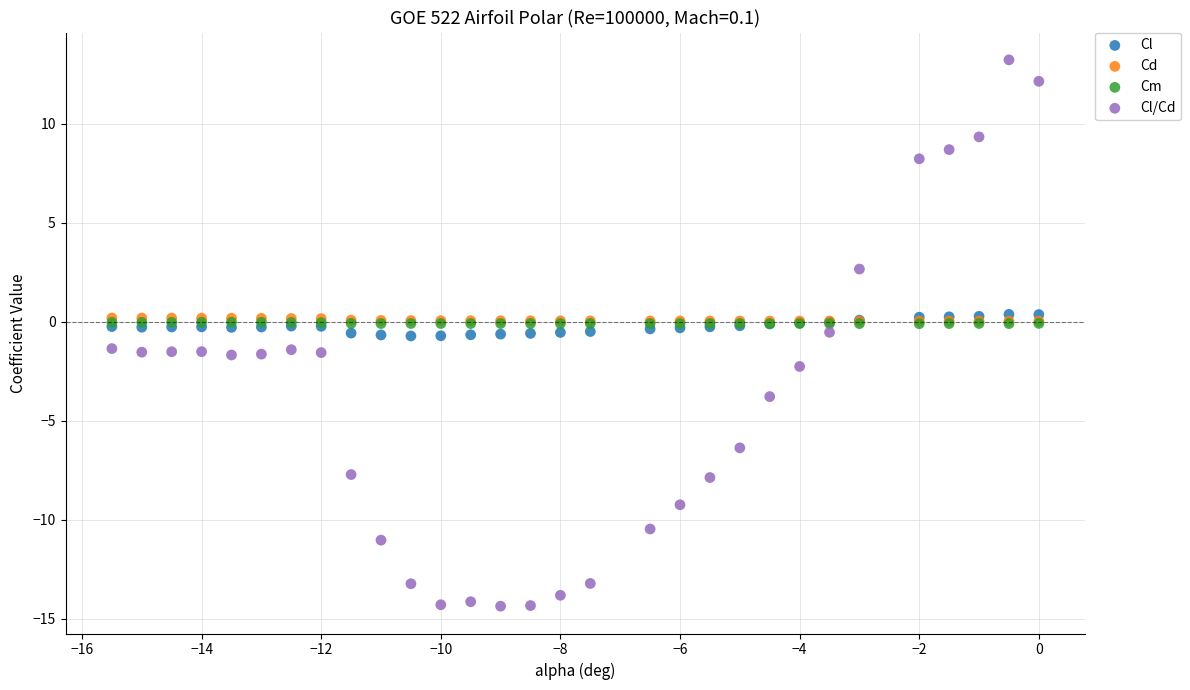

Which series has the widest spread of Y values?

Cl/Cd